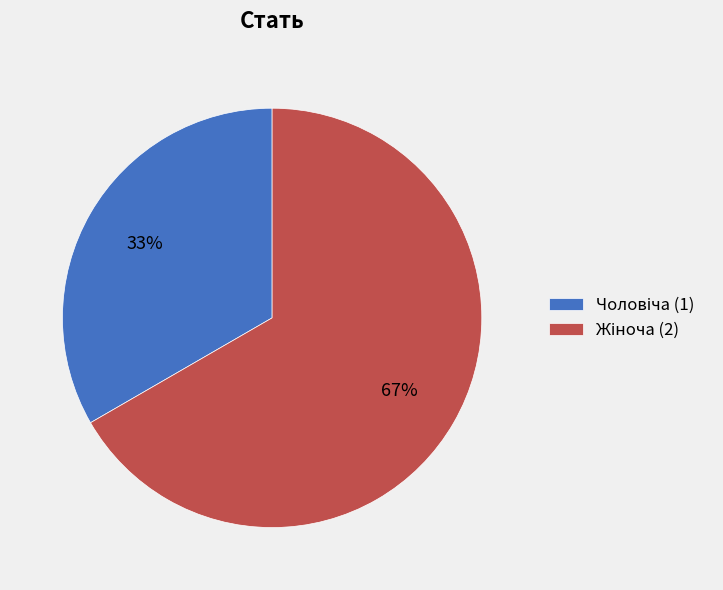

To the nearest percent, what is the average slice percentage?

50%